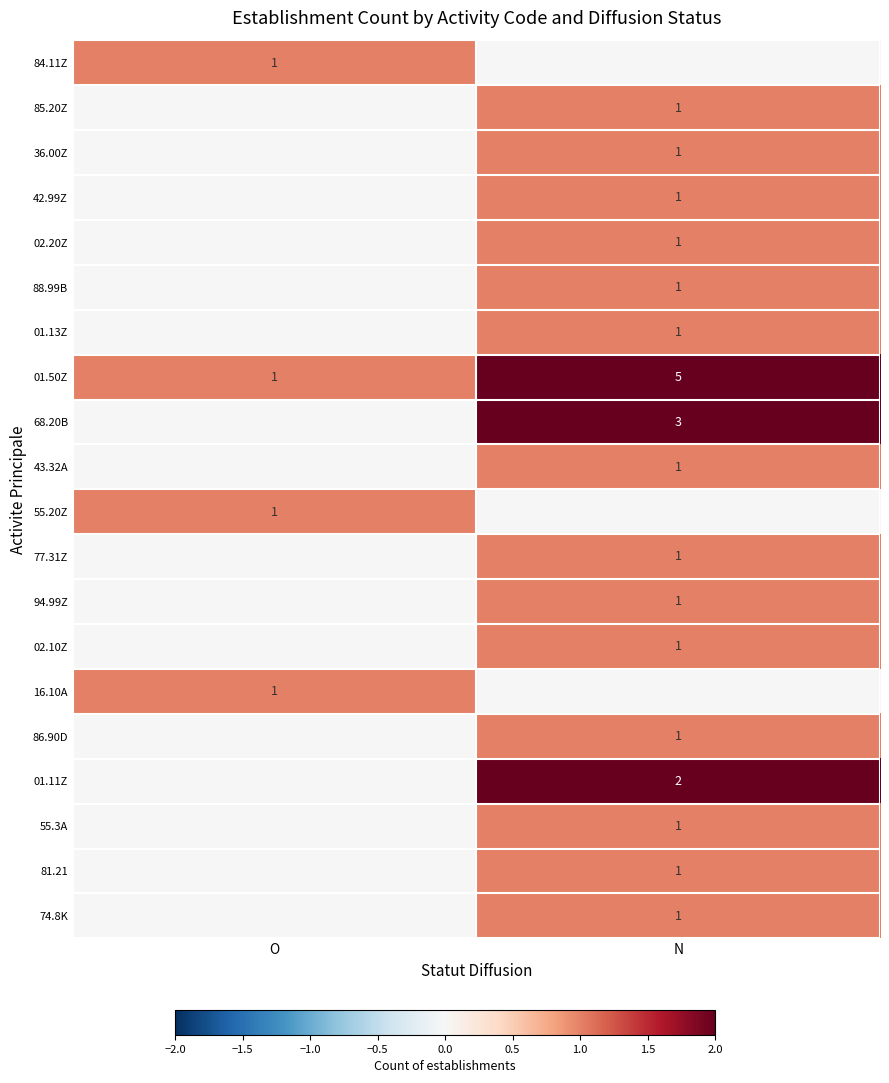

What is the spread (max minus min) of values at N?

5